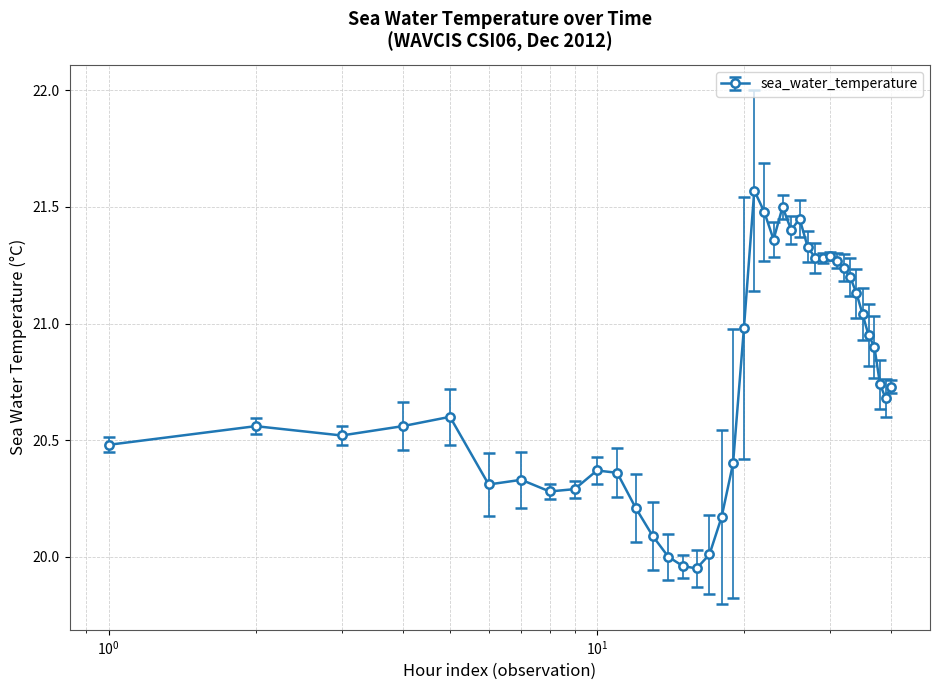

What is the average value?

20.8